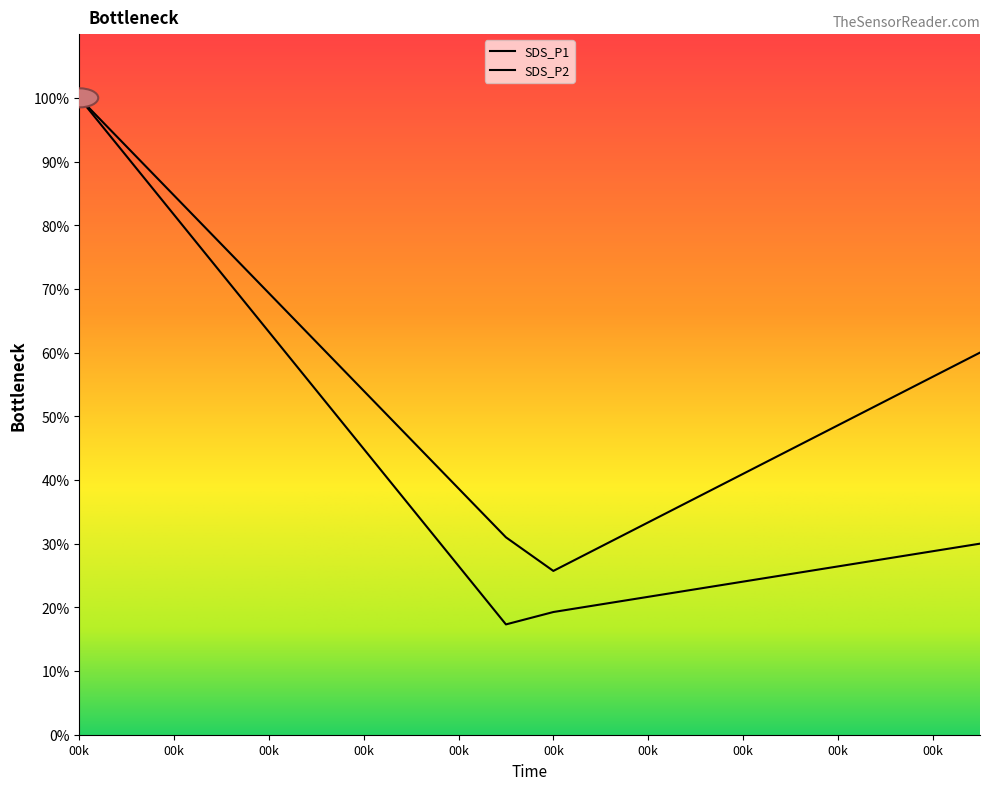

Which series has the largest range (max minus min)?

SDS_P1